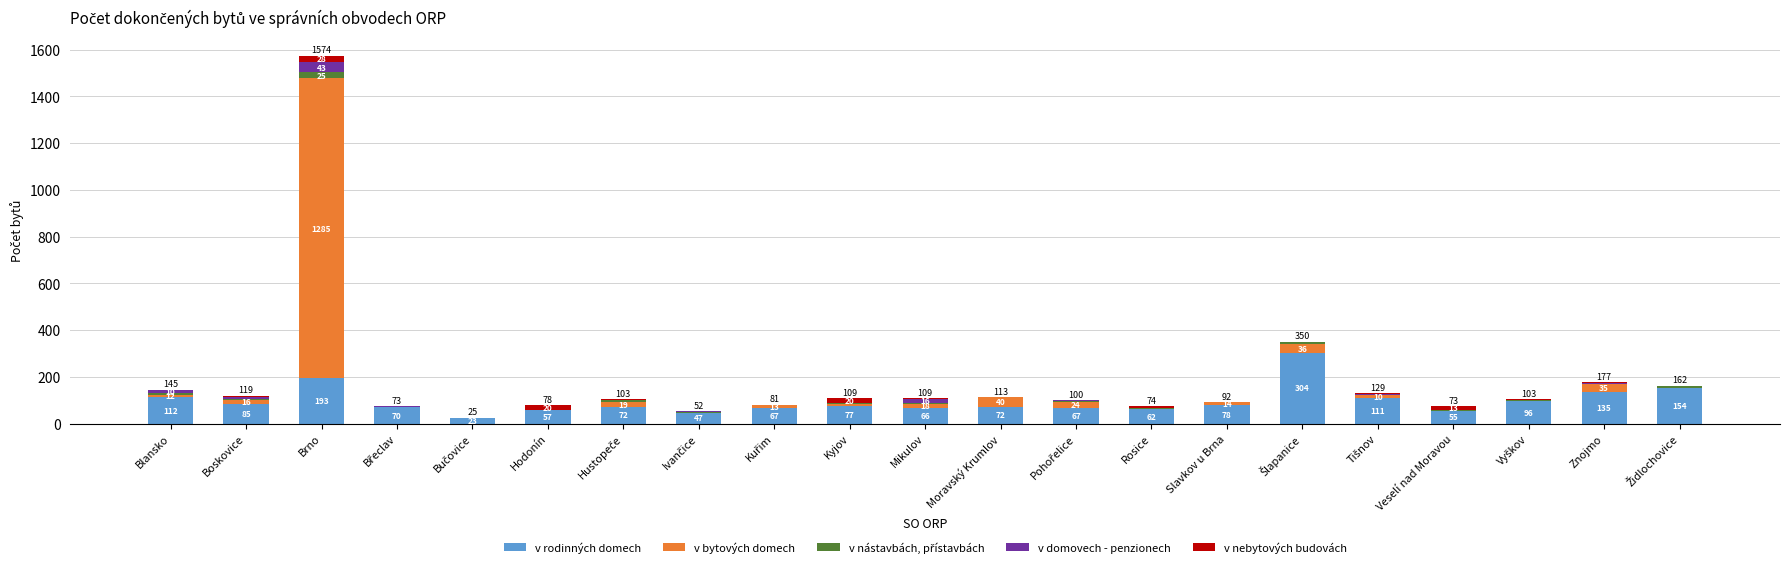

What is the highest value of the v rodinných domech series?

304